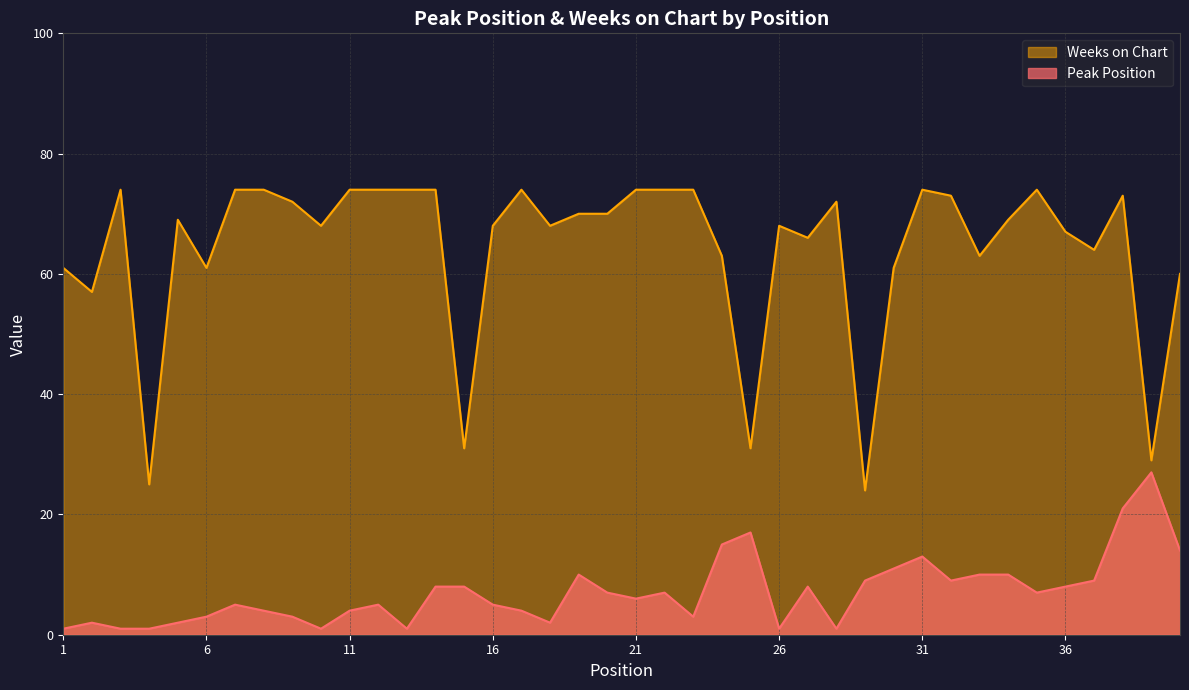

At which category is the sum across all series the highest?

38